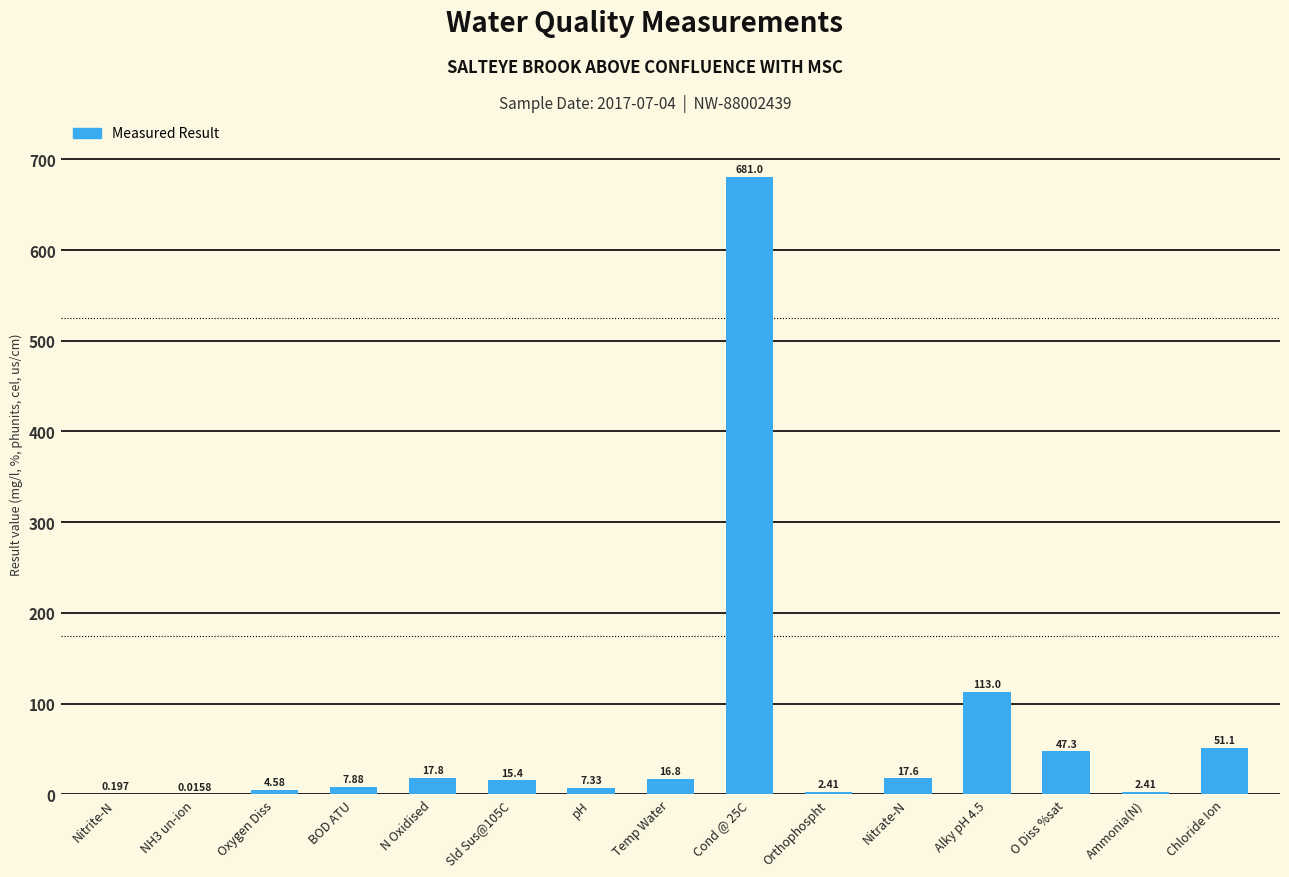

Which has a higher value, Nitrate-N or O Diss %sat?

O Diss %sat